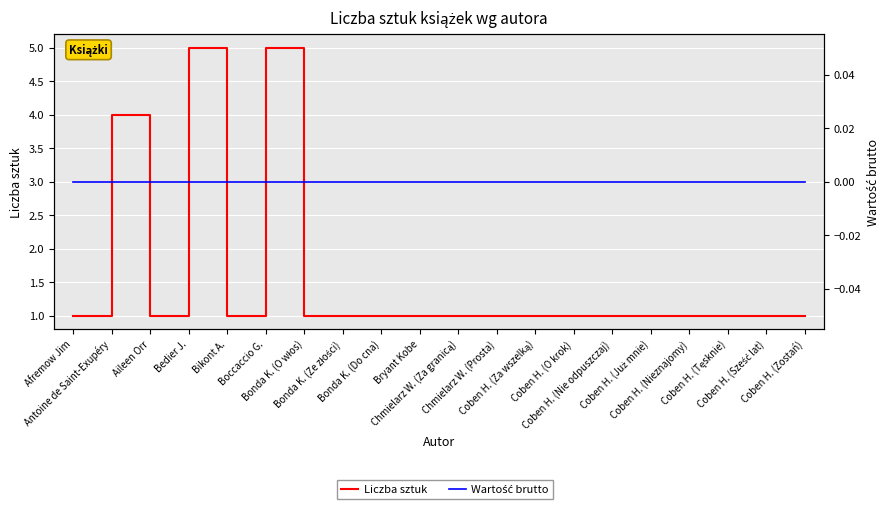

Reading left to right, list all the values displayed in this chart.

Liczba sztuk: Afremow Jim=1	Antoine de Saint-Exupéry=4	Aileen Orr=1	Bedier J.=5	Bikont A.=1	Boccaccio G.=5	Bonda K. (O włos)=1	Bonda K. (Ze złości)=1	Bonda K. (Do cna)=1	Bryant Kobe=1	Chmielarz W. (Za granicą)=1	Chmielarz W. (Prosta)=1	Coben H. (Za wszelką)=1	Coben H. (O krok)=1	Coben H. (Nie odpuszczaj)=1	Coben H. (Już mnie)=1	Coben H. (Nieznajomy)=1	Coben H. (Tęsknie)=1	Coben H. (Sześć lat)=1	Coben H. (Zostań)=1
Wartość brutto: Afremow Jim=0	Antoine de Saint-Exupéry=0	Aileen Orr=0	Bedier J.=0	Bikont A.=0	Boccaccio G.=0	Bonda K. (O włos)=0	Bonda K. (Ze złości)=0	Bonda K. (Do cna)=0	Bryant Kobe=0	Chmielarz W. (Za granicą)=0	Chmielarz W. (Prosta)=0	Coben H. (Za wszelką)=0	Coben H. (O krok)=0	Coben H. (Nie odpuszczaj)=0	Coben H. (Już mnie)=0	Coben H. (Nieznajomy)=0	Coben H. (Tęsknie)=0	Coben H. (Sześć lat)=0	Coben H. (Zostań)=0